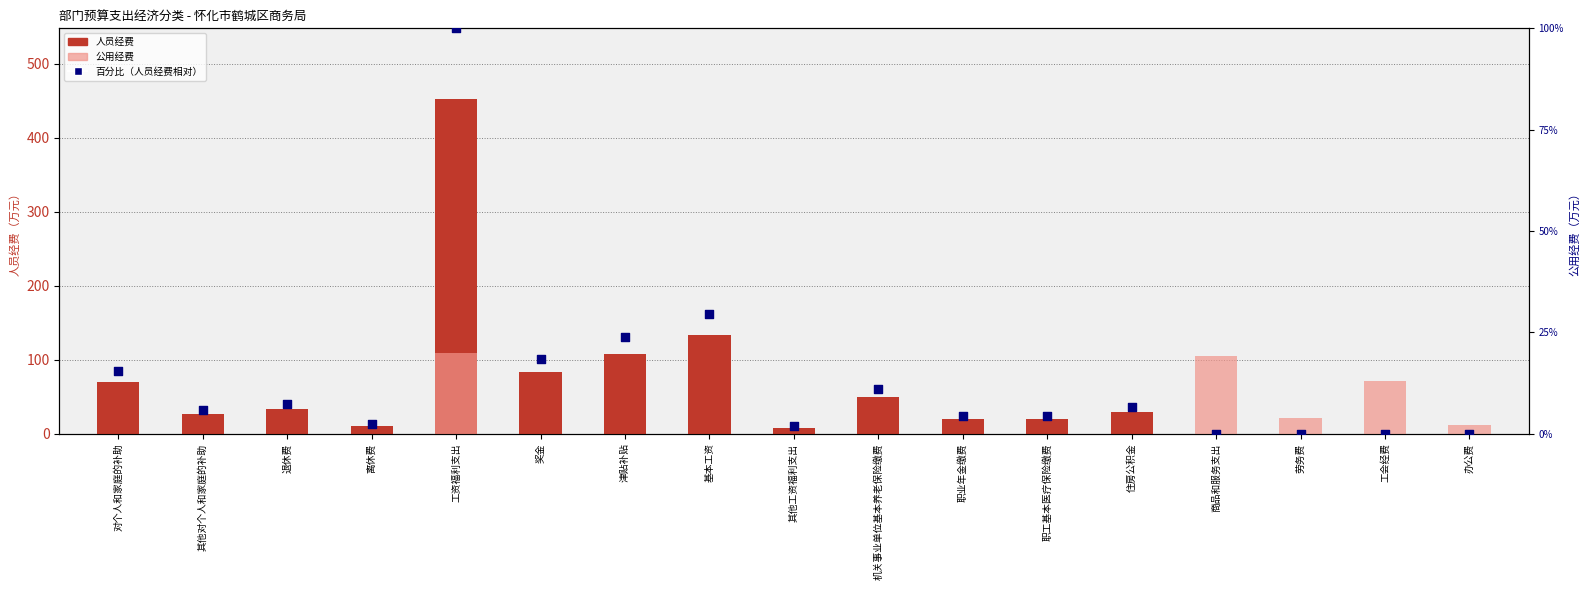

Which series reaches the maximum Y coordinate?

人员经费